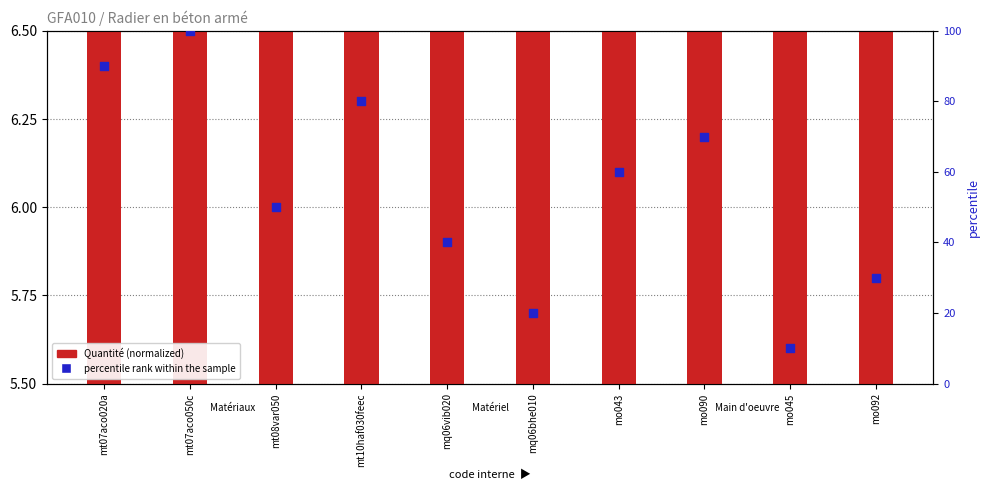

Is the value of percentile rank within the sample at mt10haf030feec greater than the value of Quantité (normalized) at mq06bhe010?

Yes